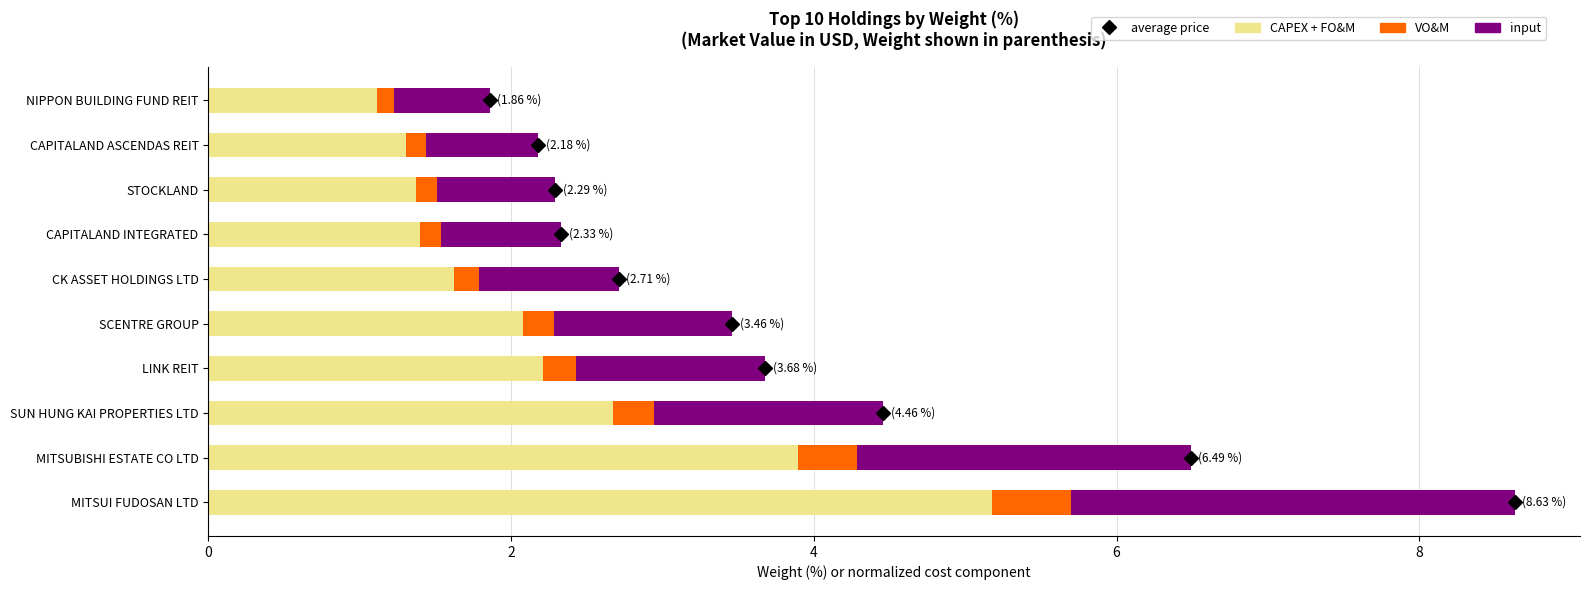

The CAPEX + FO&M series shows 2.1 at SCENTRE GROUP. True or false?

True